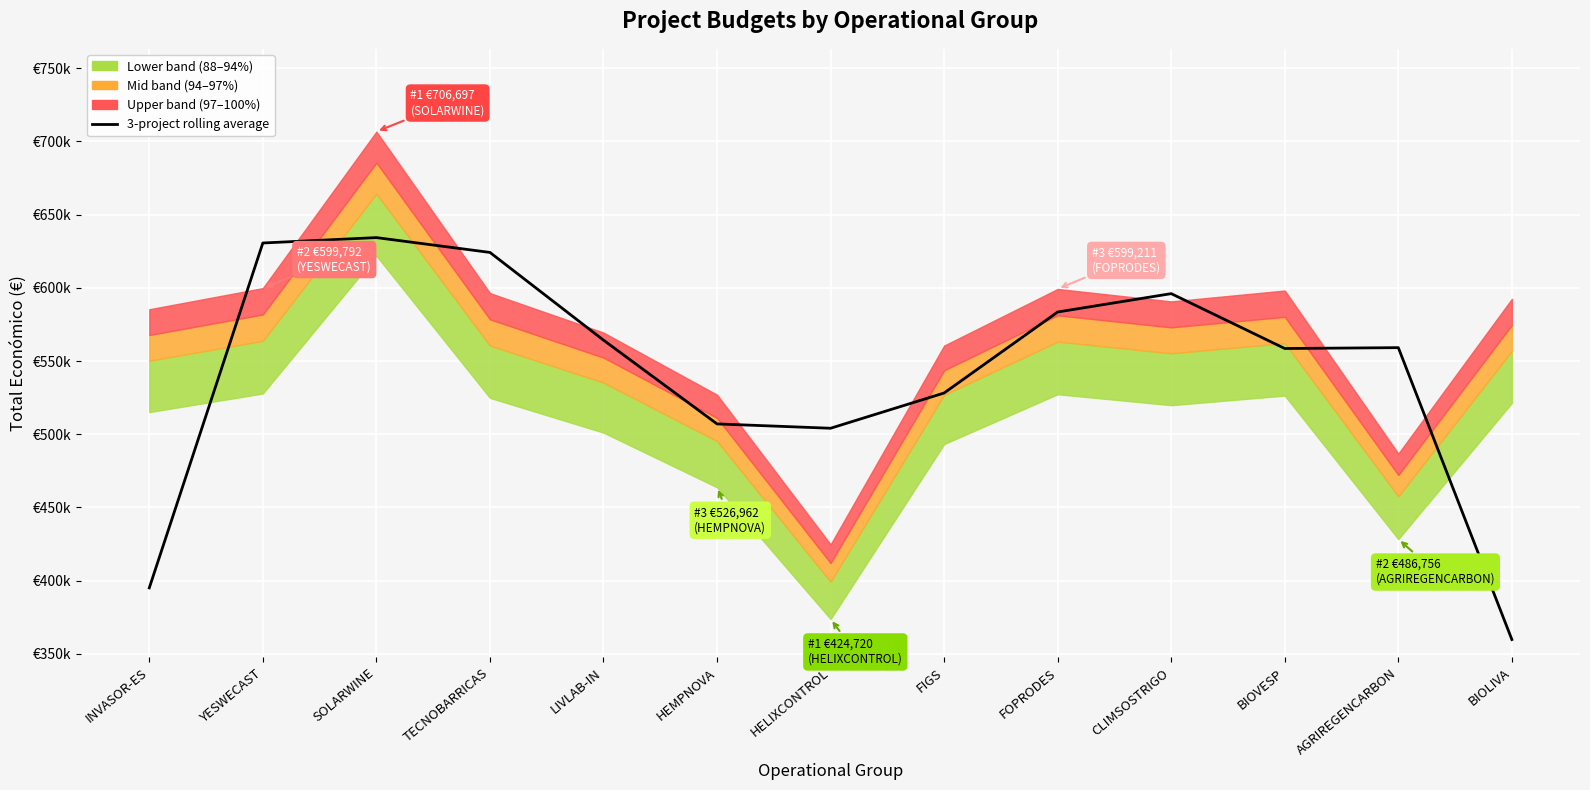

What is the label of the 6th point from the right?

FIGS